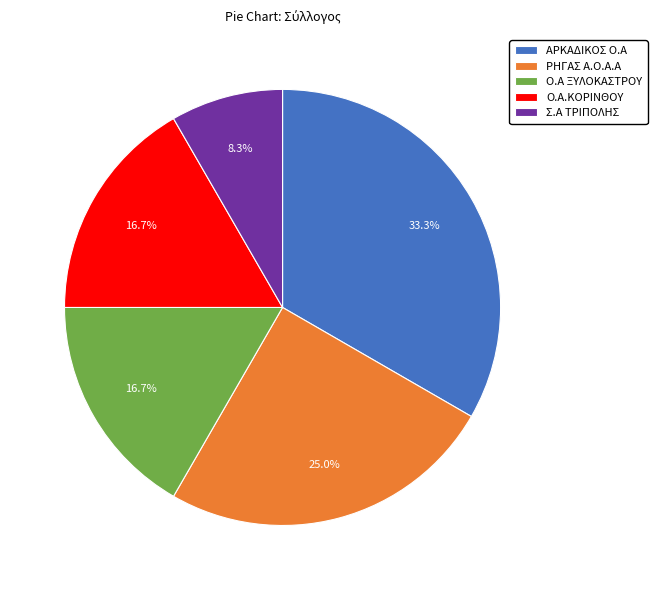

Approximately how many times larger is the value at Σ.Α ΤΡΙΠΟΛΗΣ compared to ΡΗΓΑΣ Α.Ο.Α.Α?

0.3